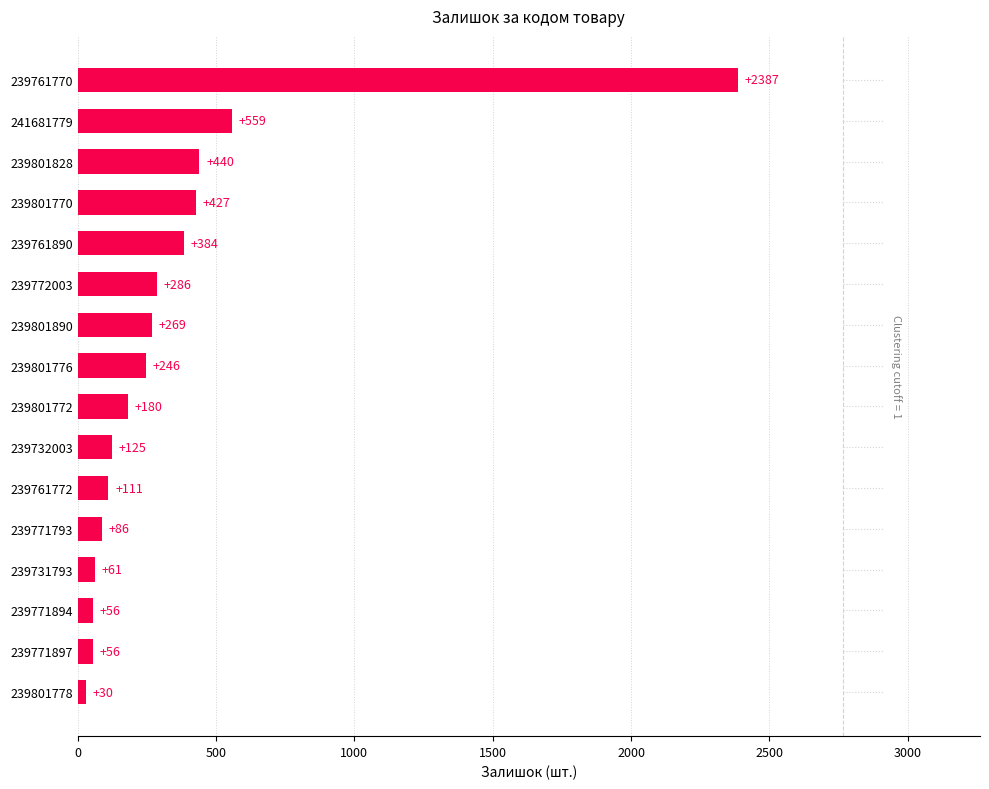

What is the change in value from 239772003 to 239761890?

+98